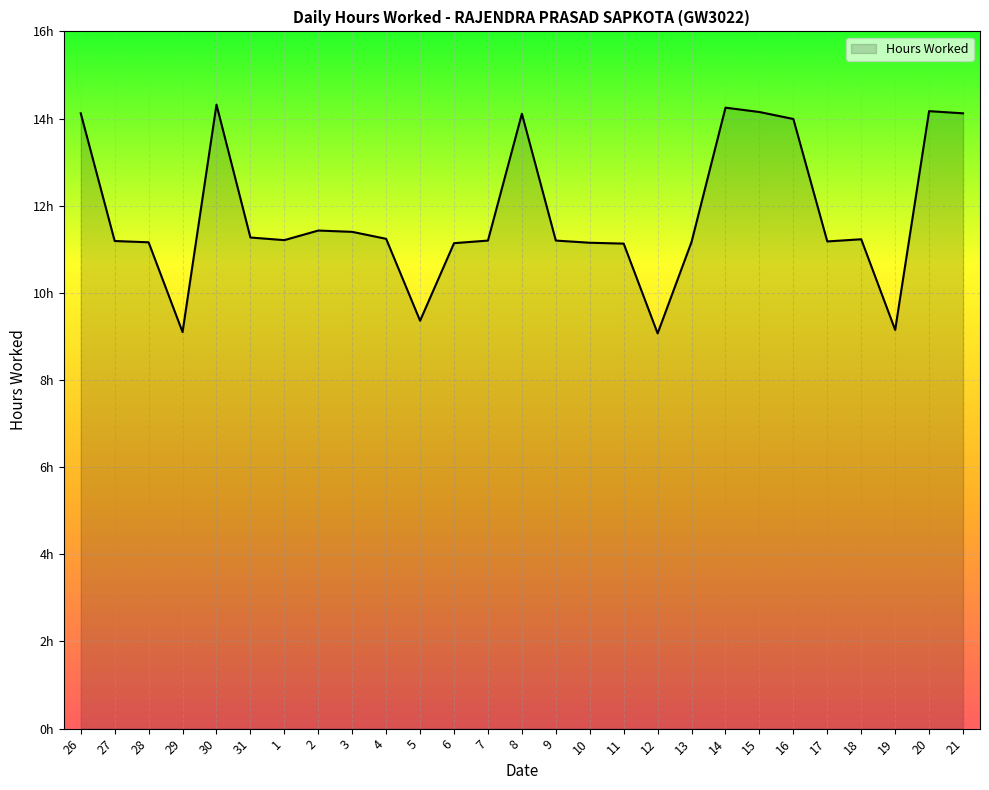

What is the difference between the second highest and second lowest values?

5.2